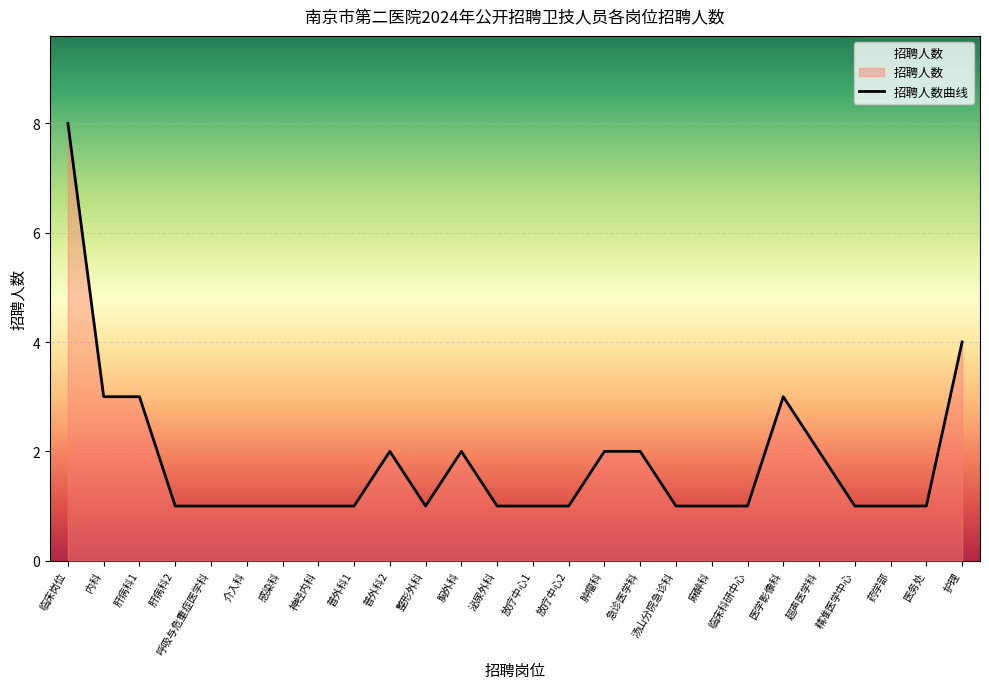

Reading right to left, transcribe all the data shown in this chart.

4	1	1	1	2	3	1	1	1	2	2	1	1	1	2	1	2	1	1	1	1	1	1	3	3	8